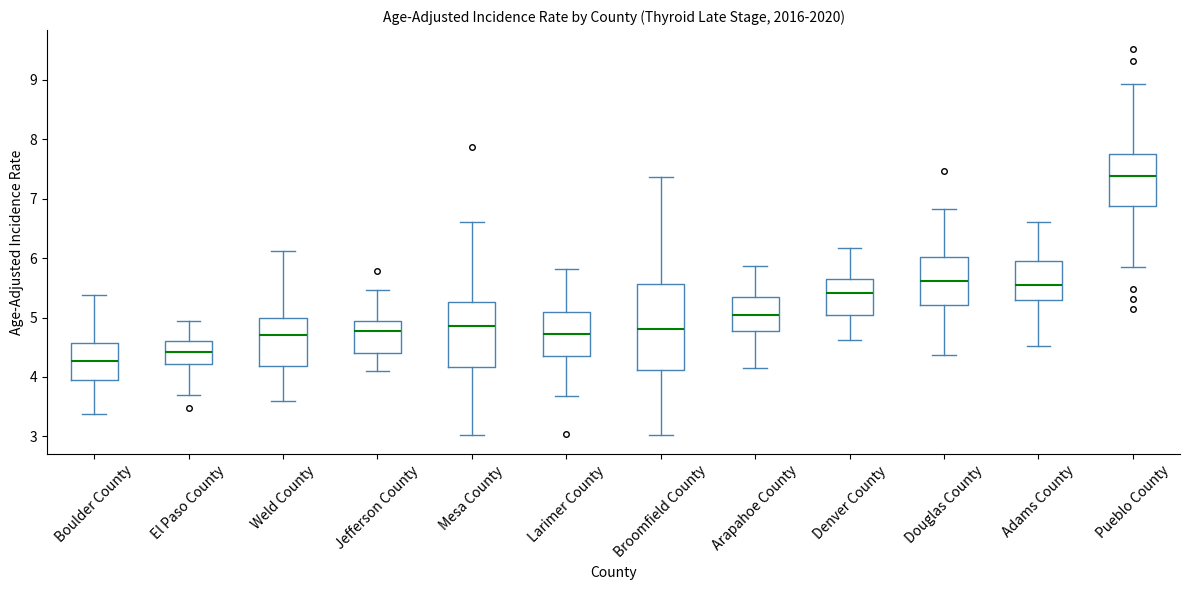

Reading left to right, transcribe this box plot: for each box, give where its median line is, the range the box spans, and where its two whiskers end, as read against the y-axis. The values are not printed on the chart, so give them approximately, as read against the axis.

Boulder County: median 4.3, box 3.9 to 4.6, whiskers 3.4 to 5.4
El Paso County: median 4.4, box 4.2 to 4.6, whiskers 3.7 to 4.9
Weld County: median 4.7, box 4.2 to 5.0, whiskers 3.6 to 6.1
Jefferson County: median 4.8, box 4.4 to 4.9, whiskers 4.1 to 5.5
Mesa County: median 4.9, box 4.2 to 5.3, whiskers 3.0 to 6.6
Larimer County: median 4.7, box 4.3 to 5.1, whiskers 3.7 to 5.8
Broomfield County: median 4.8, box 4.1 to 5.6, whiskers 3.0 to 7.4
Arapahoe County: median 5.0, box 4.8 to 5.3, whiskers 4.2 to 5.9
Denver County: median 5.4, box 5.0 to 5.7, whiskers 4.6 to 6.2
Douglas County: median 5.6, box 5.2 to 6.0, whiskers 4.4 to 6.8
Adams County: median 5.6, box 5.3 to 5.9, whiskers 4.5 to 6.6
Pueblo County: median 7.4, box 6.9 to 7.7, whiskers 5.9 to 8.9